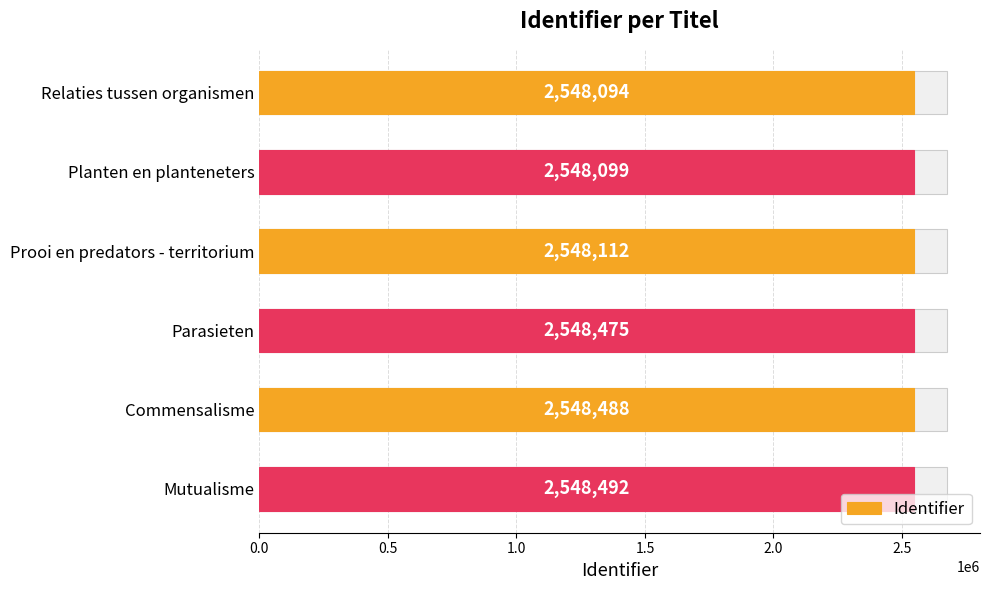

What is the change in value from Prooi en predators - territorium to Parasieten?

+363